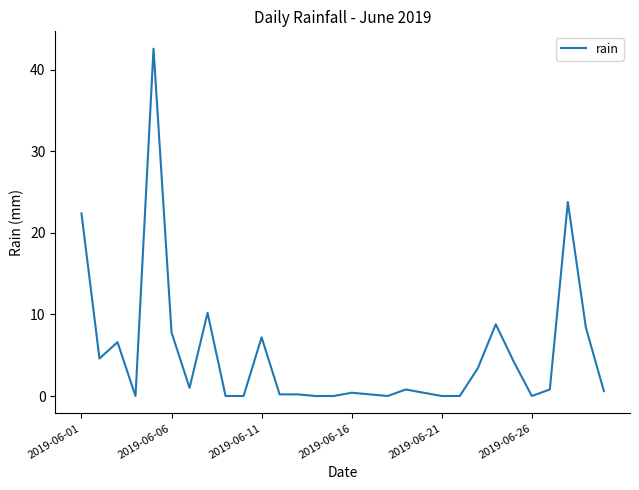

What is the maximum value shown in the chart?

42.6